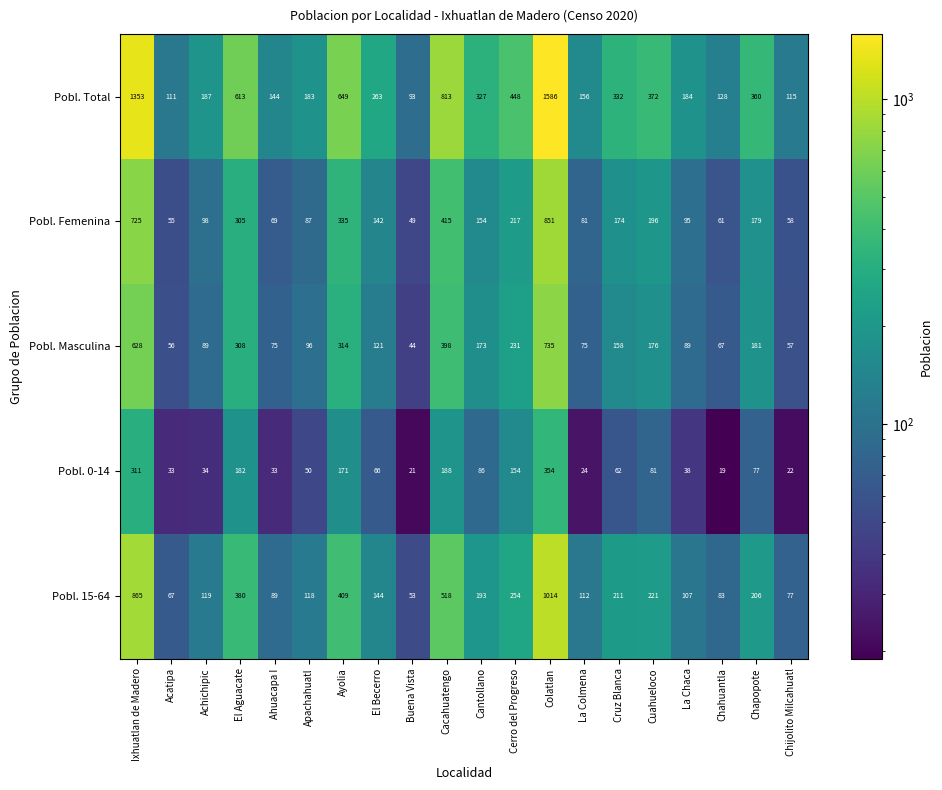

List the series in order of their peak value, highest first.

Pobl. Total, Pobl. 15-64, Pobl. Femenina, Pobl. Masculina, Pobl. 0-14